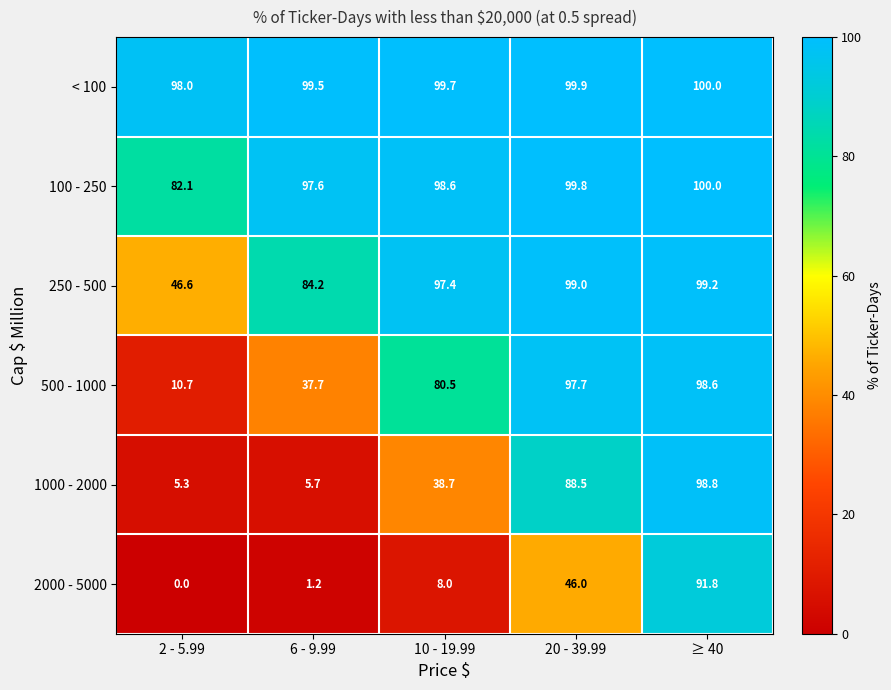

What is the difference between the 250 - 500 values at 10 - 19.99 and 6 - 9.99?

13.2